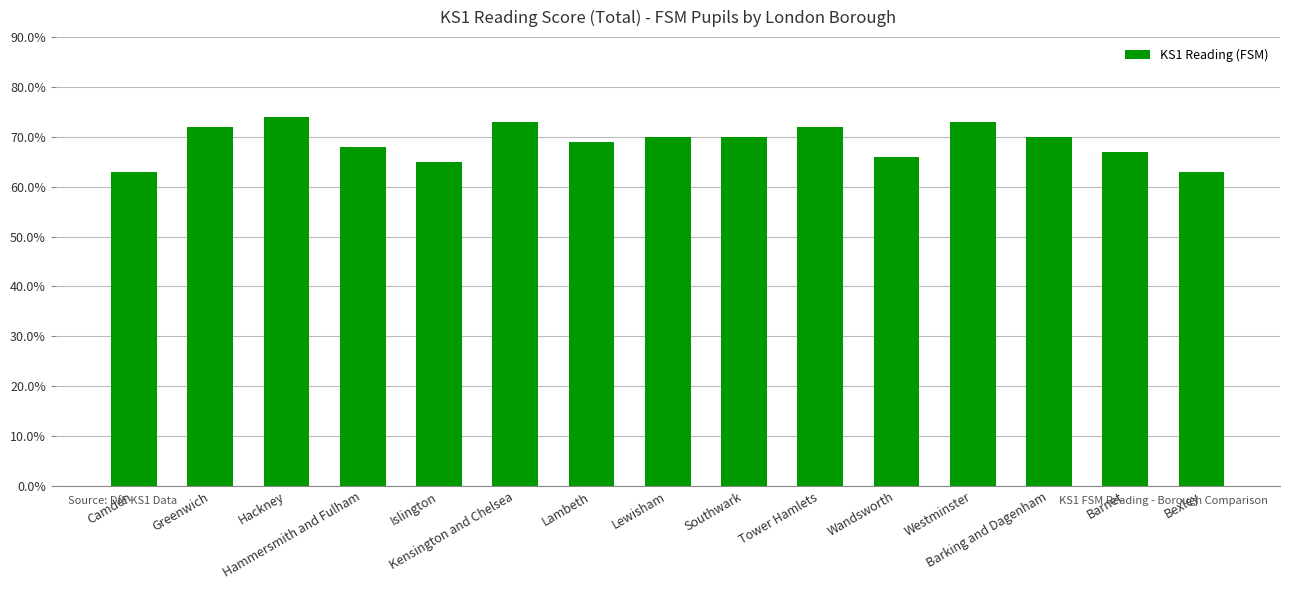

Are the bars grouped side by side (vs. stacked)?

No